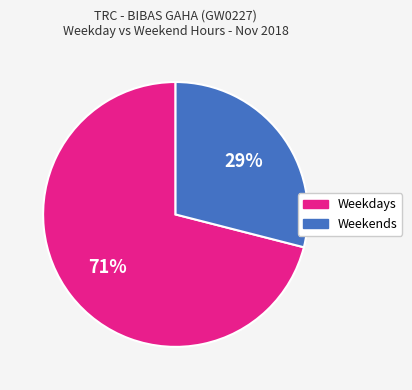

Count the number of slices in the pie.

2